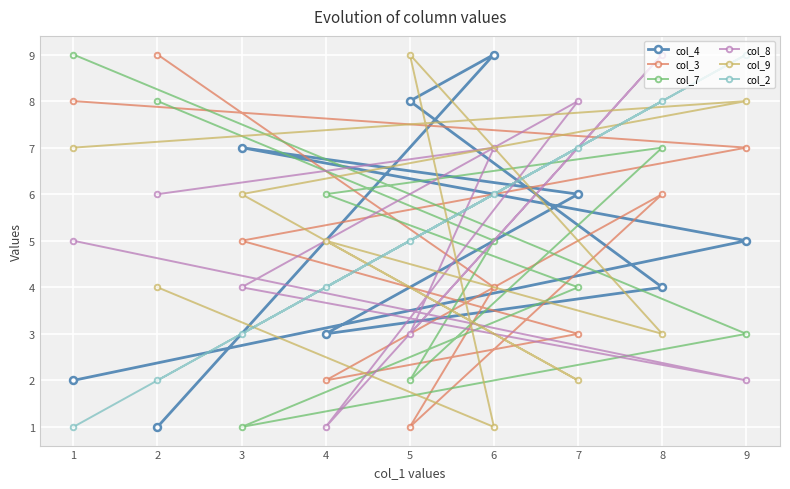

Where do col_4 and col_9 first cross each other?

2 and 6